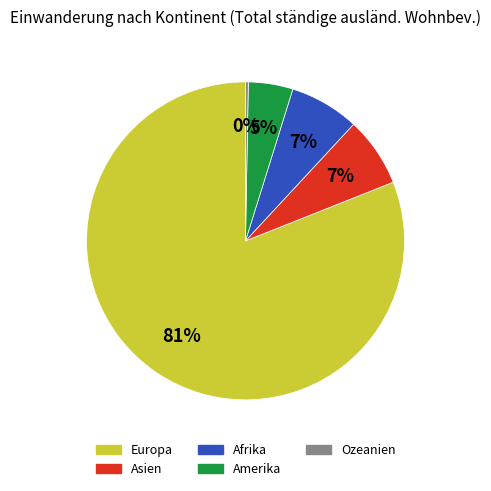

Combined, do Amerika and Asien account for over 50%?

No